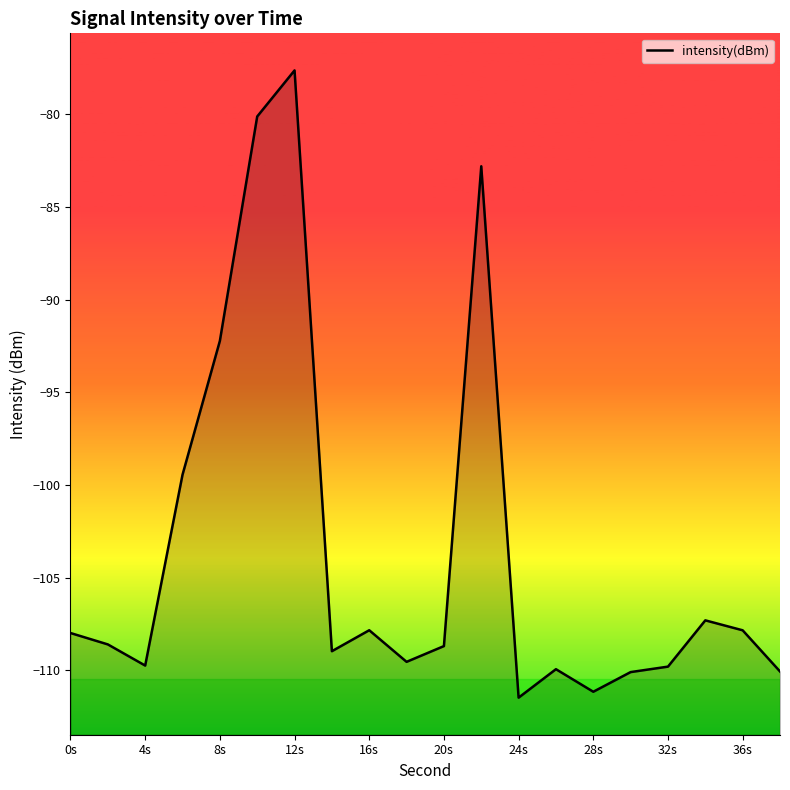

What is the greatest value displayed?

-77.6